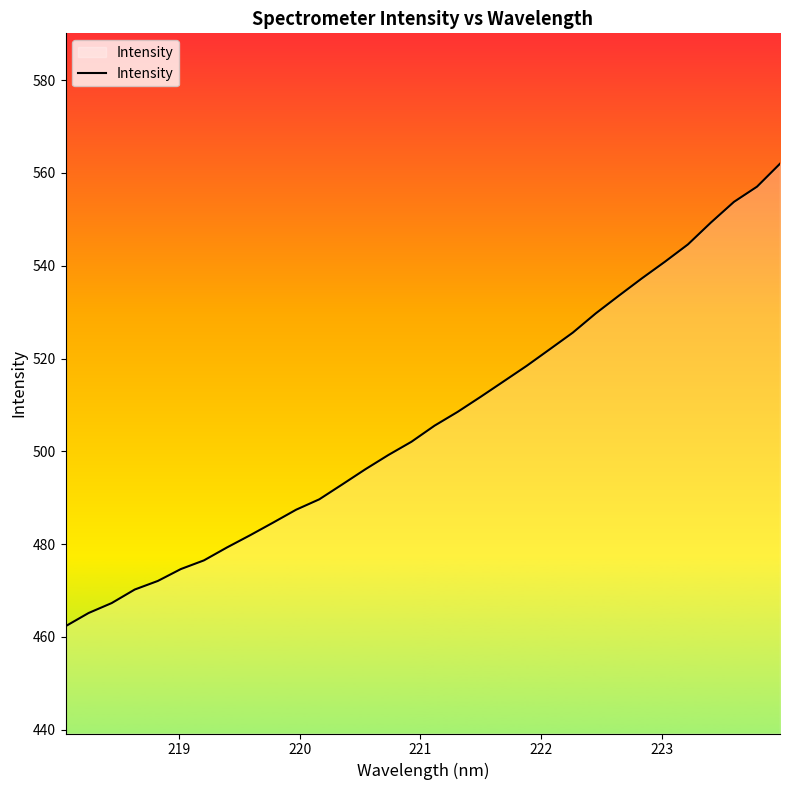

What is the difference between the maximum and minimum values?

99.7